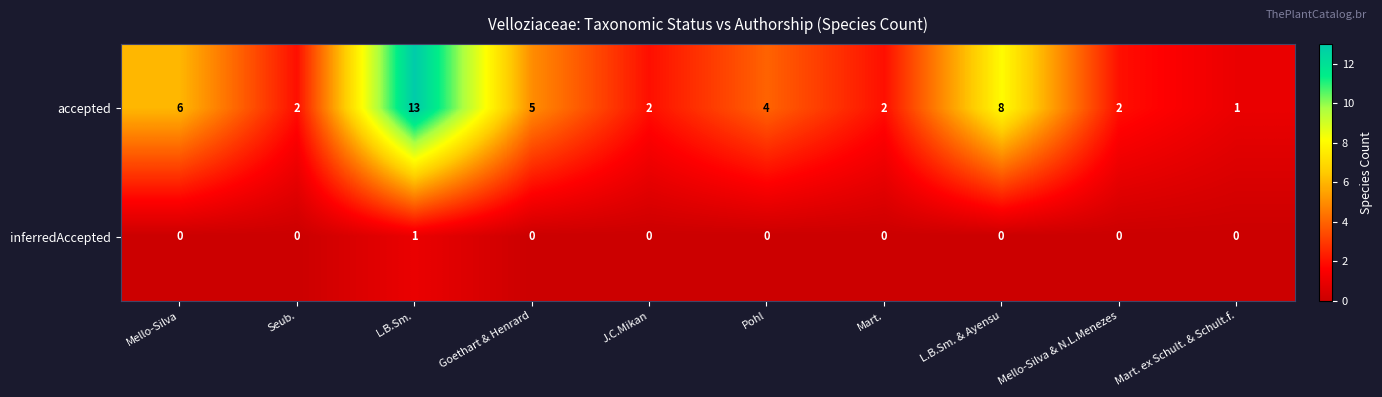

True or false: inferredAccepted has a value of 0 at Seub..

True